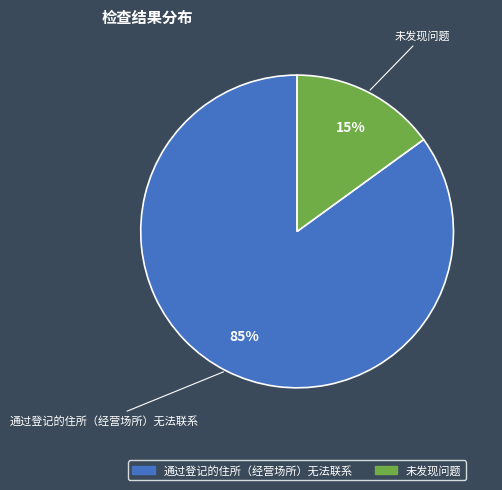

Count the number of slices in the pie.

2